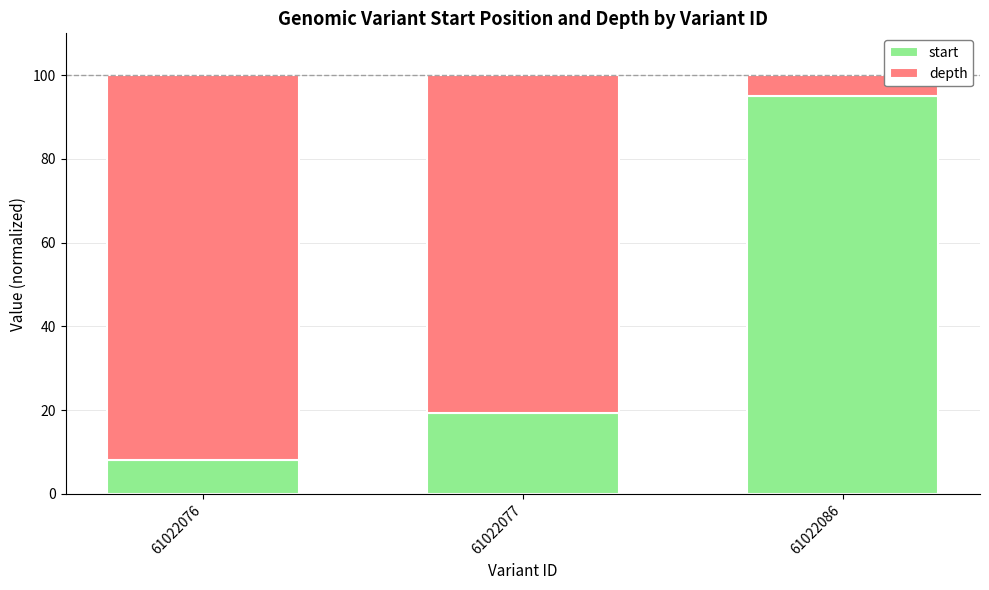

What is the total value across all series at 61022076?

100.0